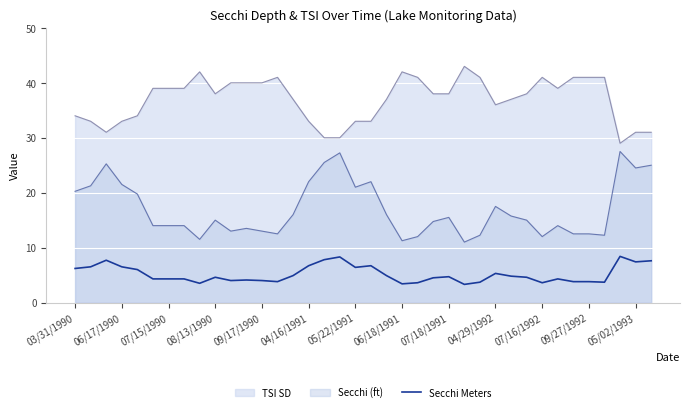

How many lines are shown in the chart?

3